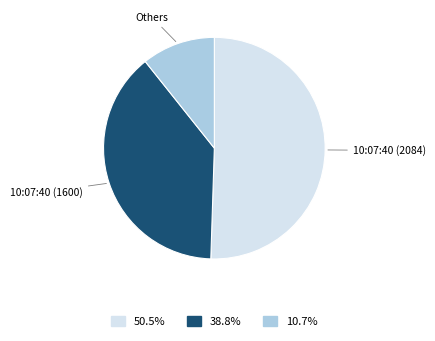

Is there any slice that represents more than half of the pie?

Yes